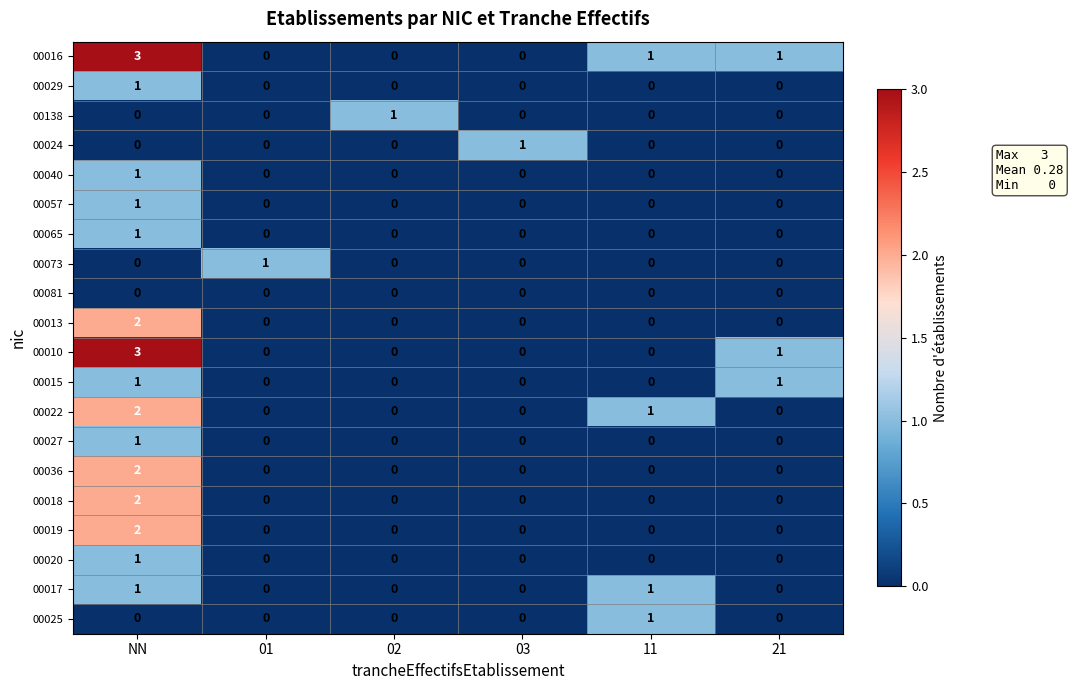

How many 00065 values are between 0 and 1?

6